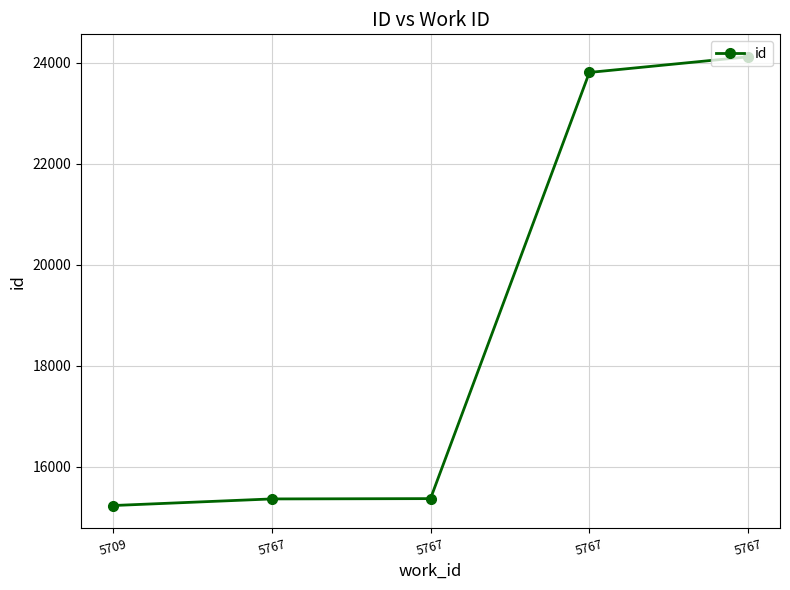

At which category does the chart reach its peak across all series?

5767